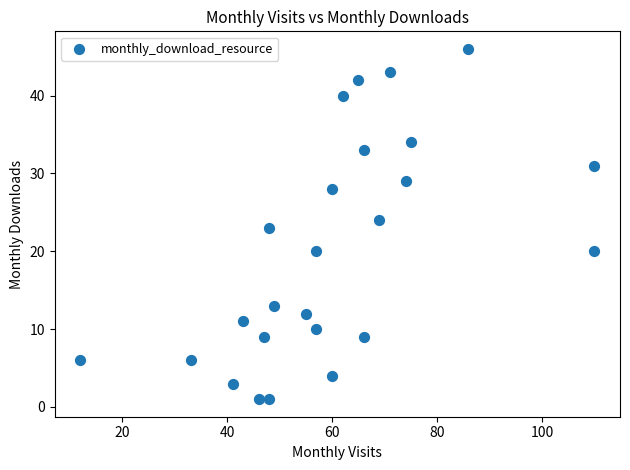

What is the range of X values (max minus min)?

98